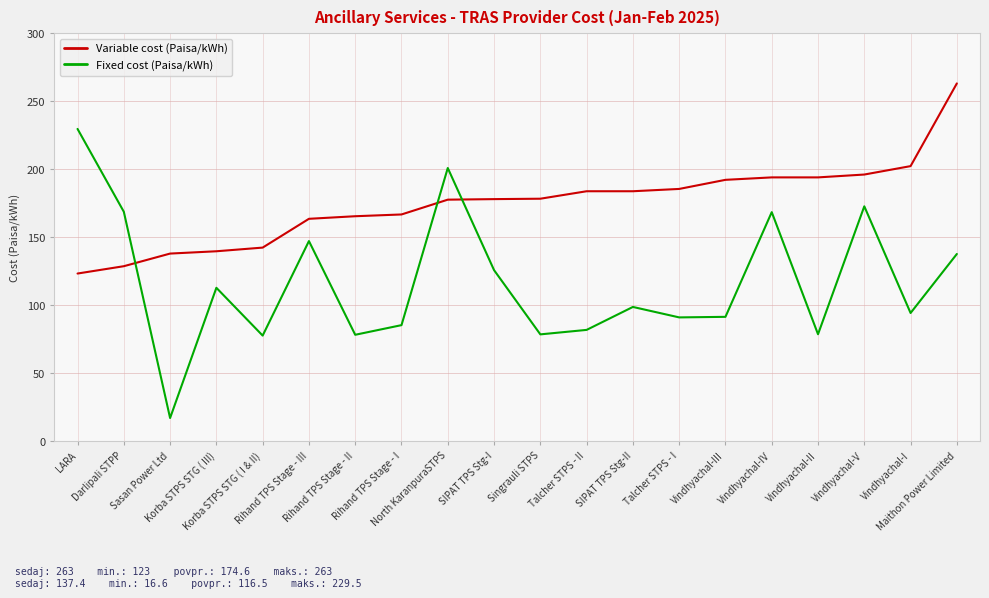

At which category is the sum across all series the highest?

Maithon Power Limited